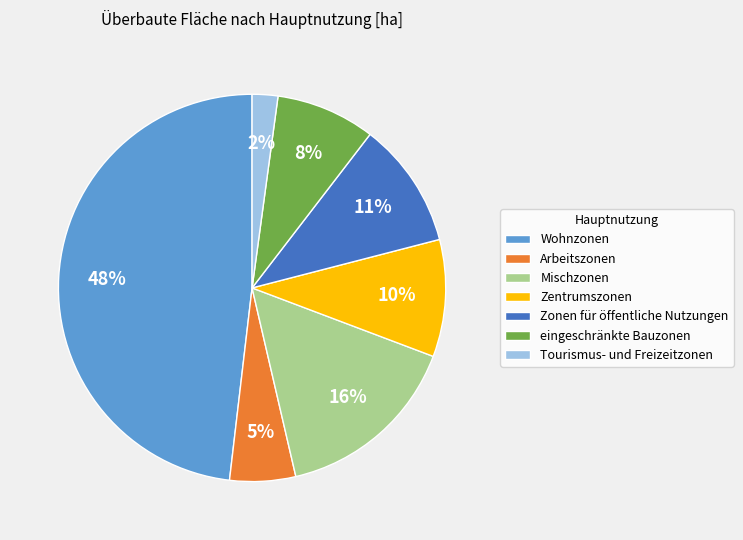

What is the ratio of the value at Zonen für öffentliche Nutzungen to the value at Wohnzonen?

0.2